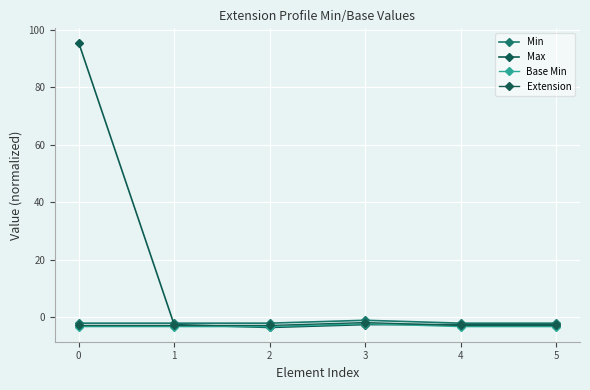

What is the smallest value displayed?

-3.5